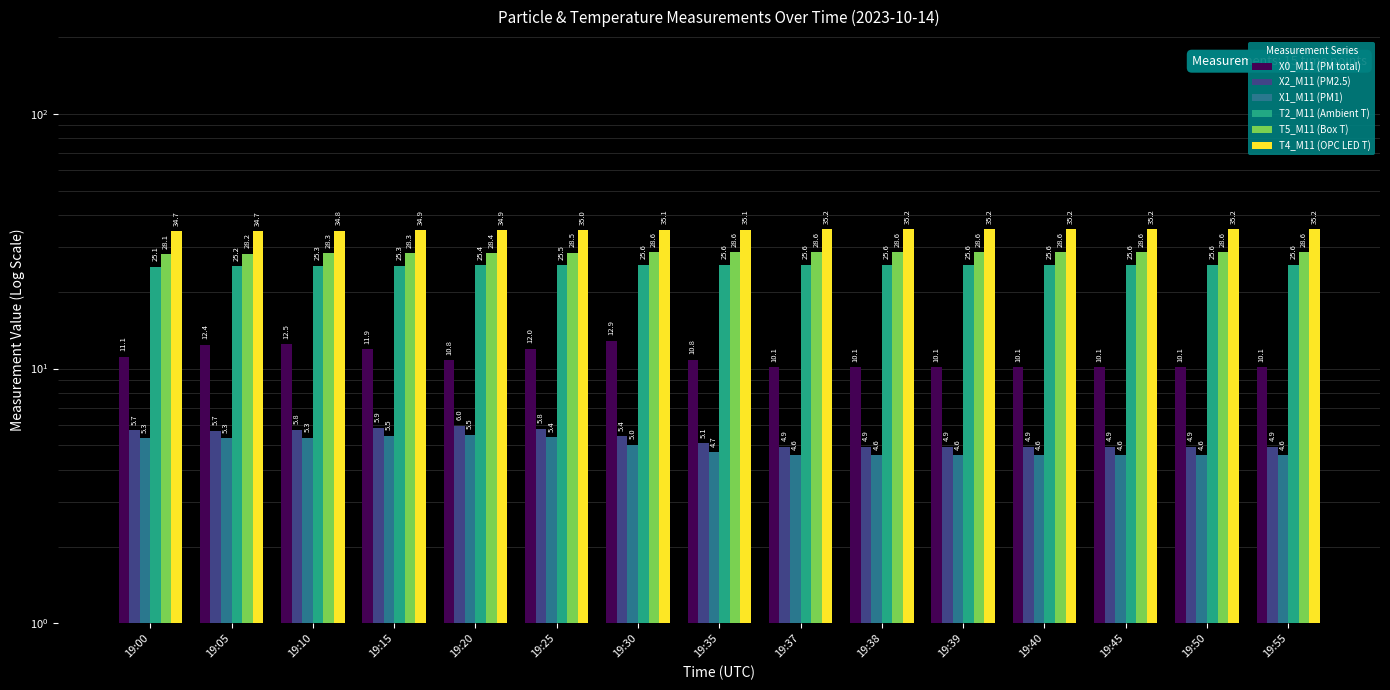

How many bars are there in each group?

6